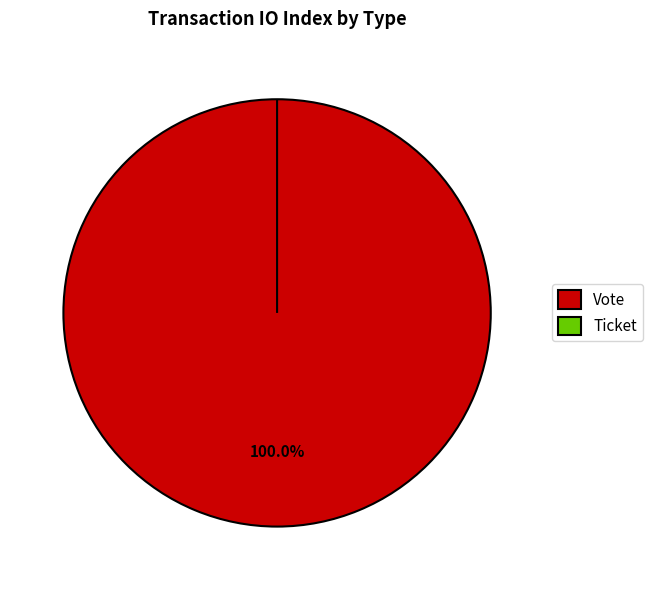

What is the total percentage of Vote and Ticket?

100.0%